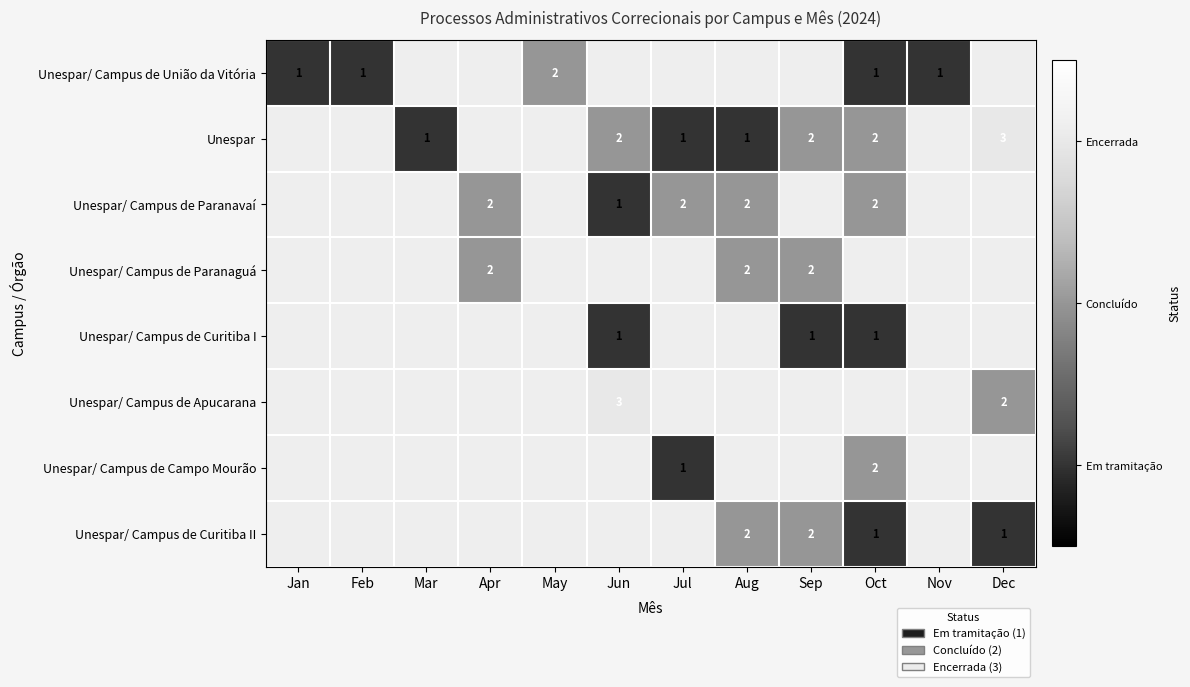

The value of Unespar/ Campus de Paranavaí at Oct is 3. True or false?

False